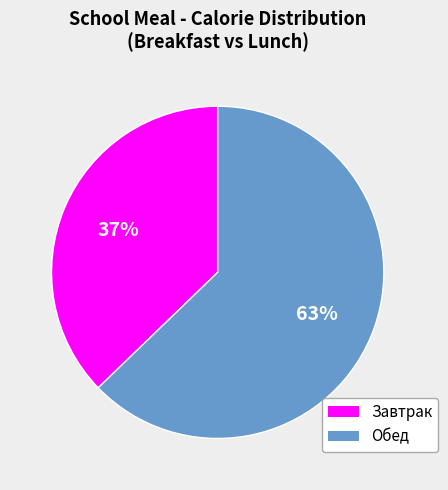

To the nearest percent, what is the difference between the largest and smallest slice percentages?

26%